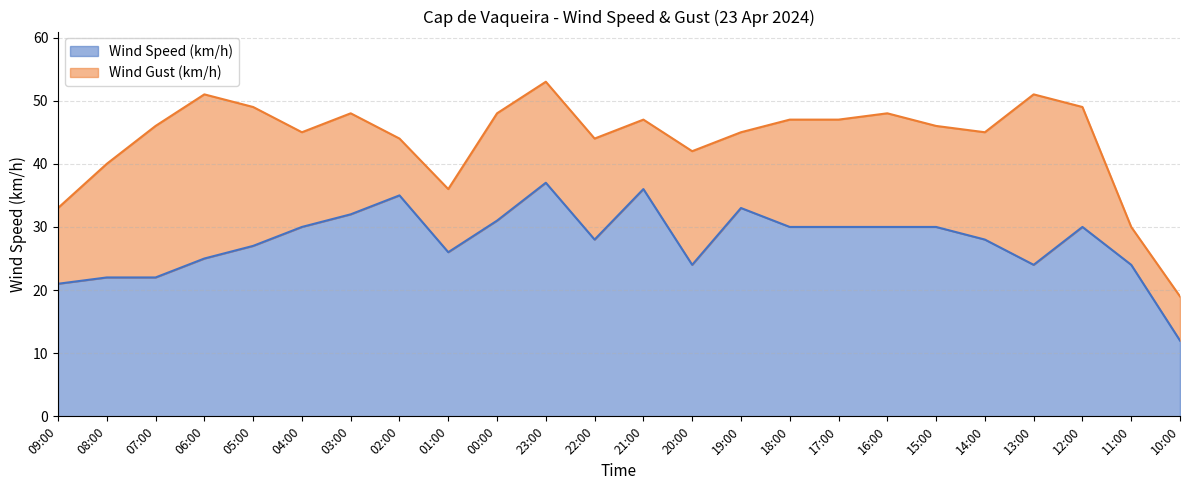

What is the label of the 19th point from the left?

15:00